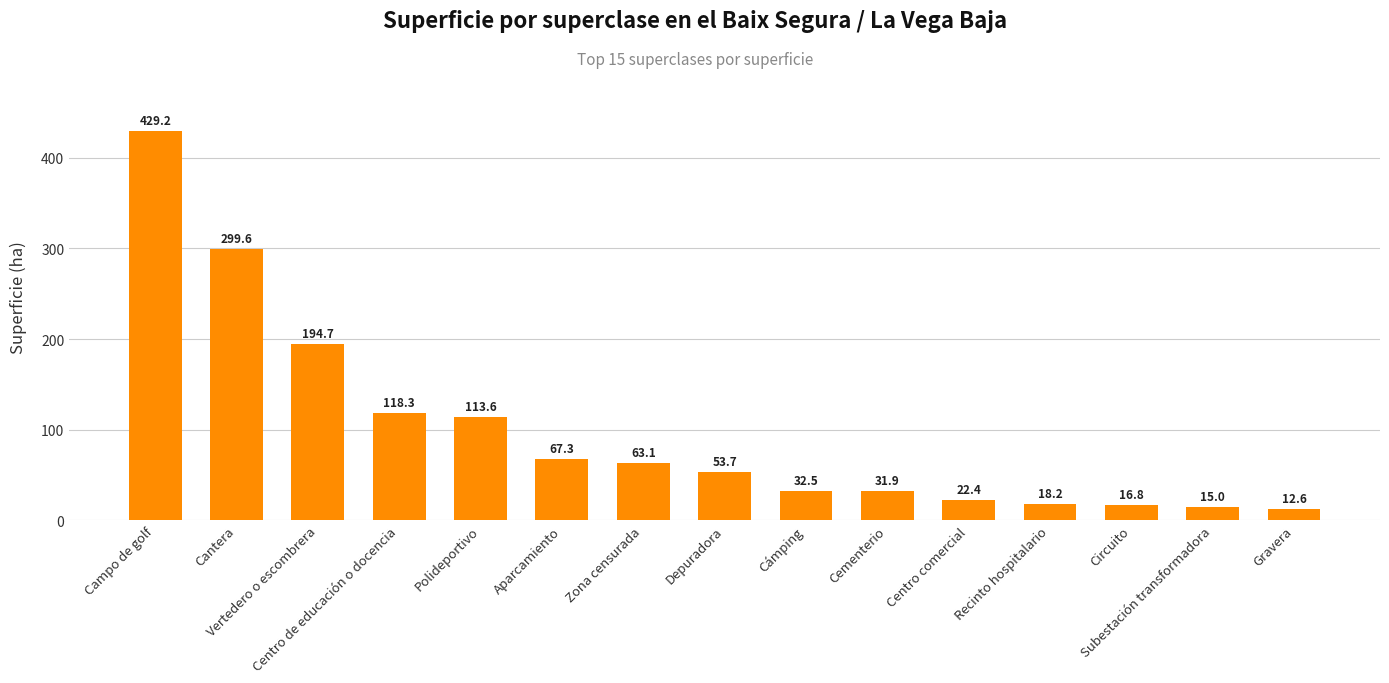

How many bars are there in total?

15